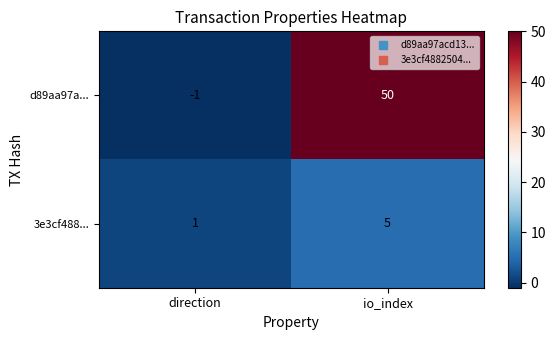

How many values in d89aa97a... are above zero?

1